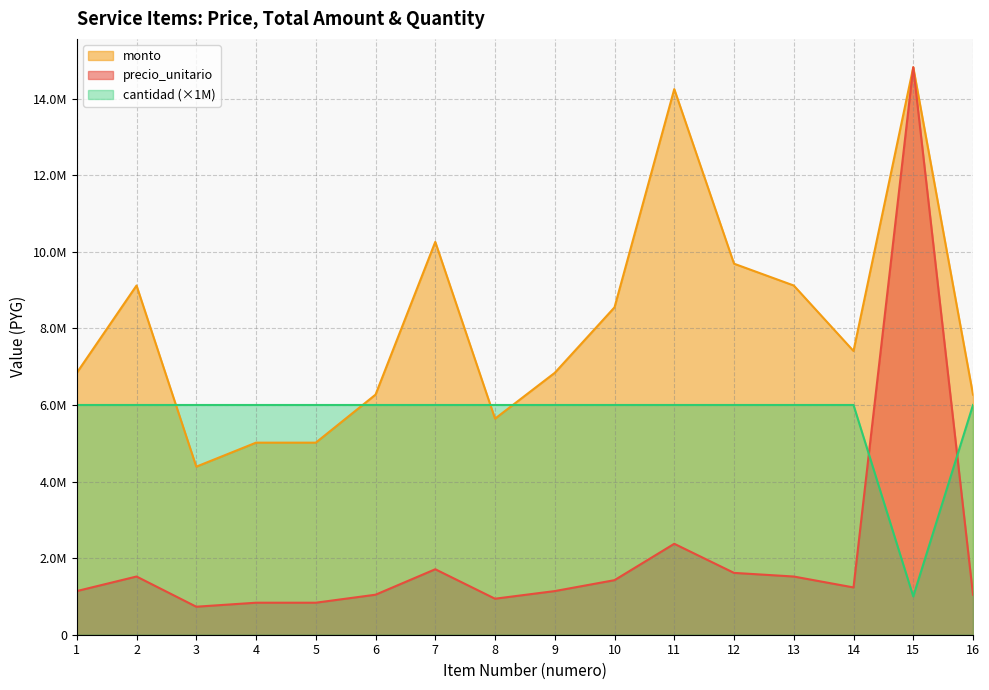

Reading left to right, transcribe all the data shown in this chart.

precio_unitario: 1=1140000	2=1520000	3=731500	4=836000	5=836000	6=1045000	7=1710000	8=940500	9=1140000	10=1425000	11=2375000	12=1615000	13=1520000	14=1235000	15=14820000	16=1045000
monto: 1=6840000	2=9120000	3=4389000	4=5016000	5=5016000	6=6270000	7=10260000	8=5643000	9=6840000	10=8550000	11=14250000	12=9690000	13=9120000	14=7410000	15=14820000	16=6270000
cantidad: 1=6000000	2=6000000	3=6000000	4=6000000	5=6000000	6=6000000	7=6000000	8=6000000	9=6000000	10=6000000	11=6000000	12=6000000	13=6000000	14=6000000	15=1000000	16=6000000